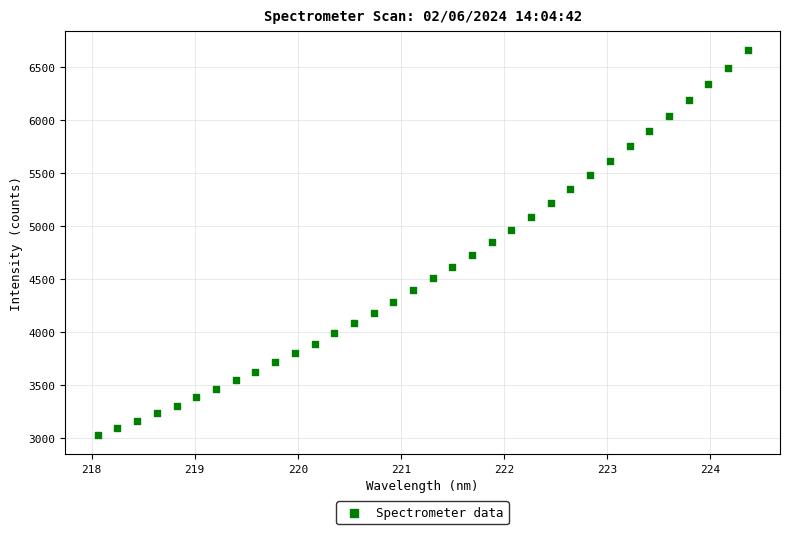

What is the range of X values (max minus min)?

6.3